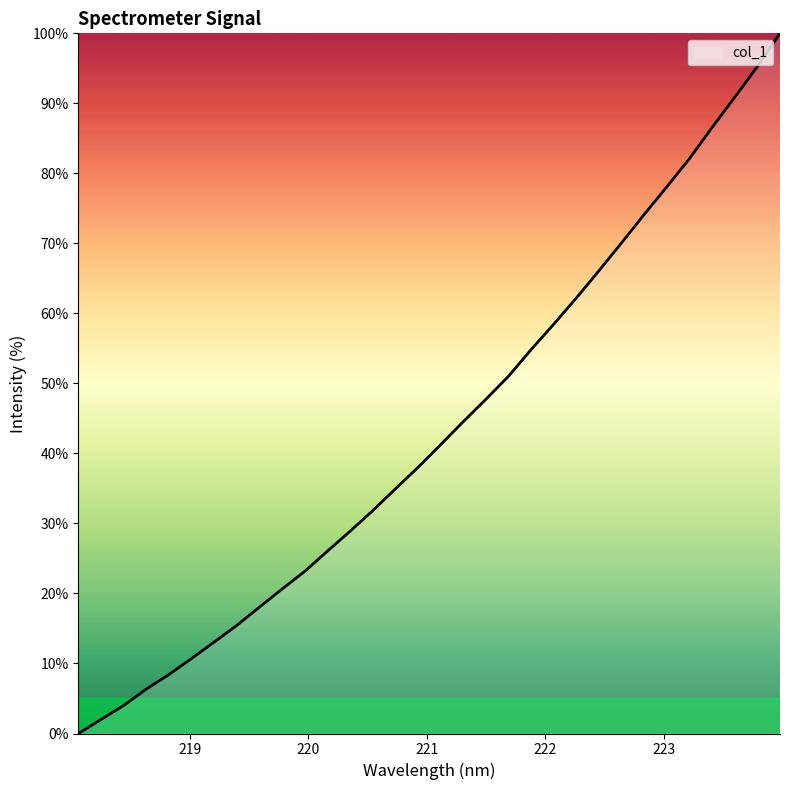

What is the maximum value shown in the chart?

100.0